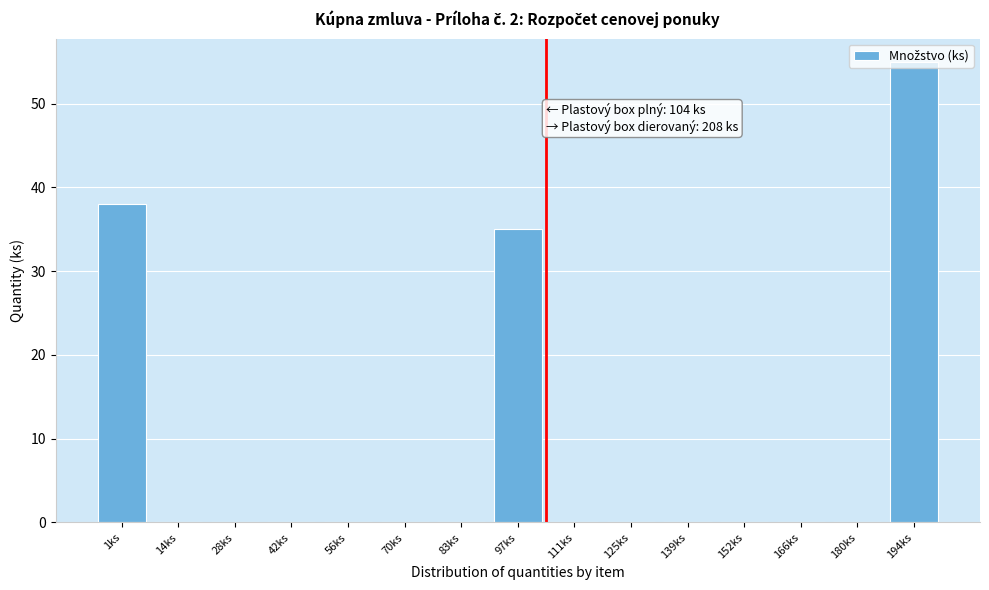

Which category has the highest value across all series?

194ks